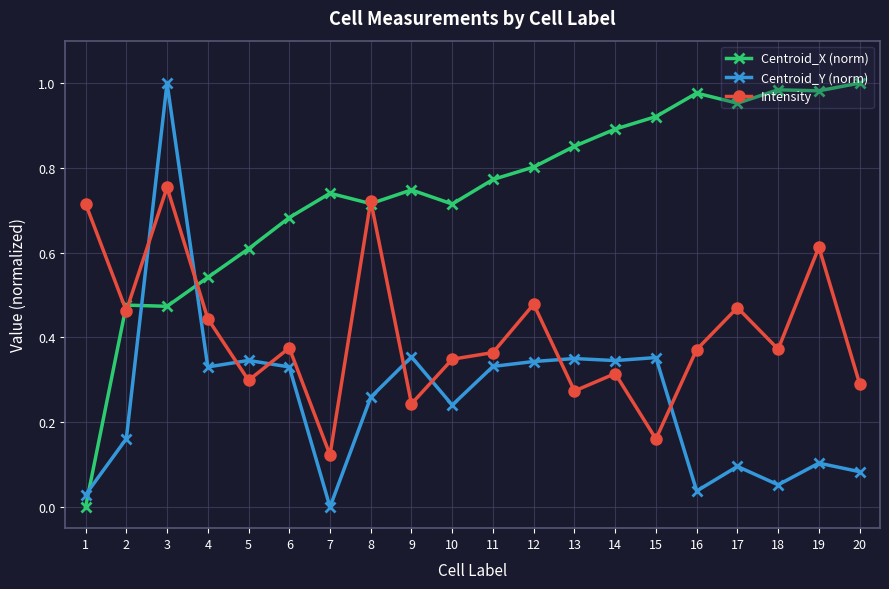

Is the value of Centroid_Y (norm) at 18 greater than the value of Centroid_X (norm) at 14?

No